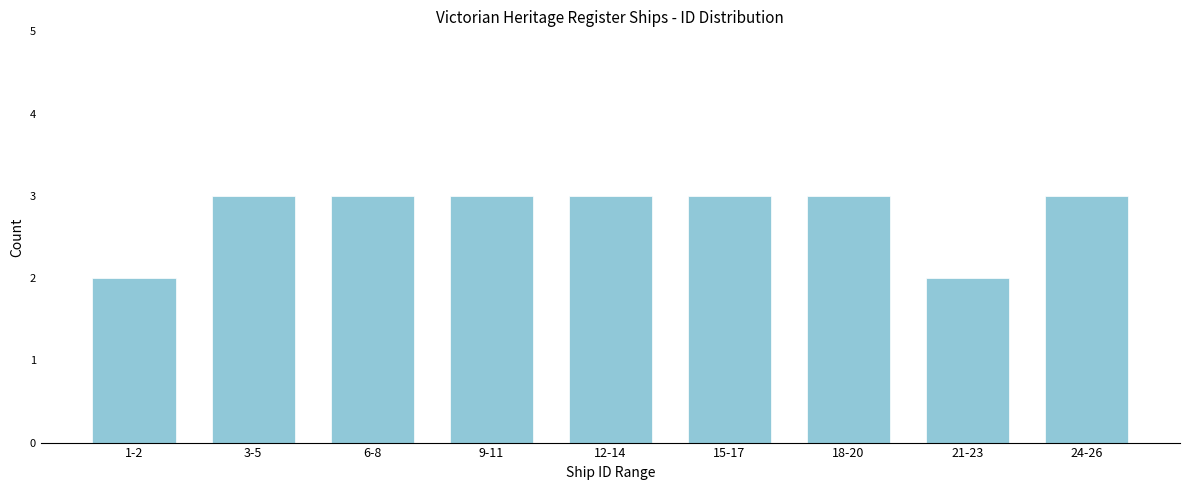

Reading left to right, transcribe all the data shown in this chart.

1-2=2	3-5=3	6-8=3	9-11=3	12-14=3	15-17=3	18-20=3	21-23=2	24-26=3